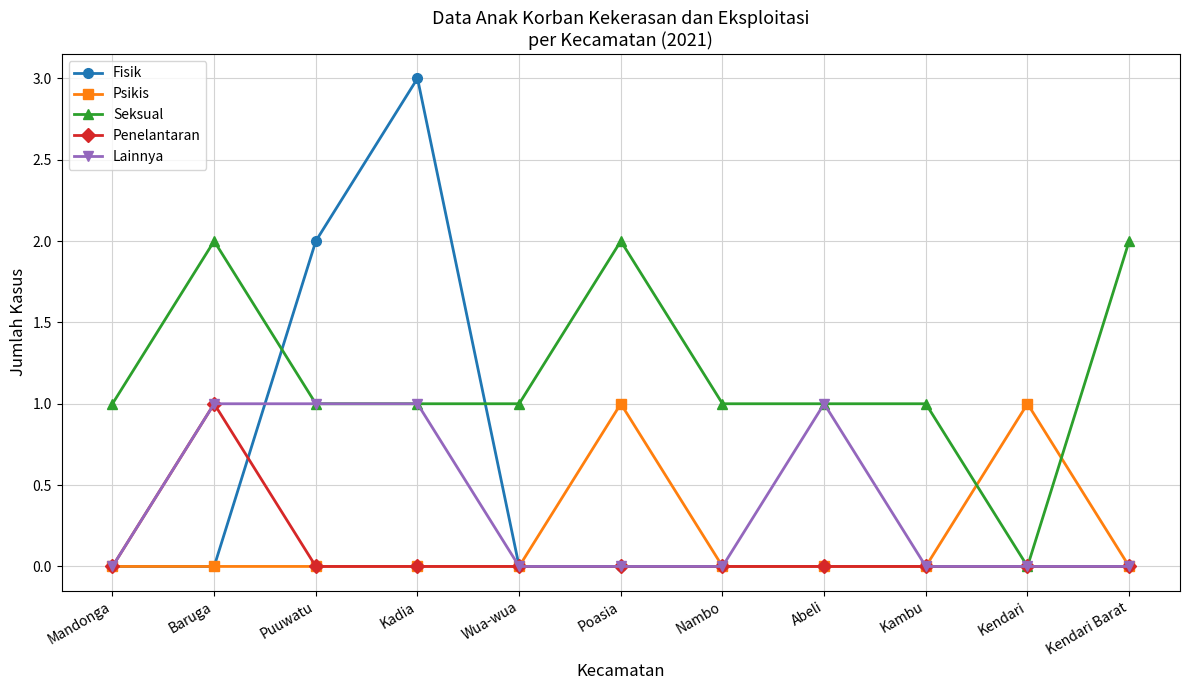

Which series has the largest range (max minus min)?

Fisik